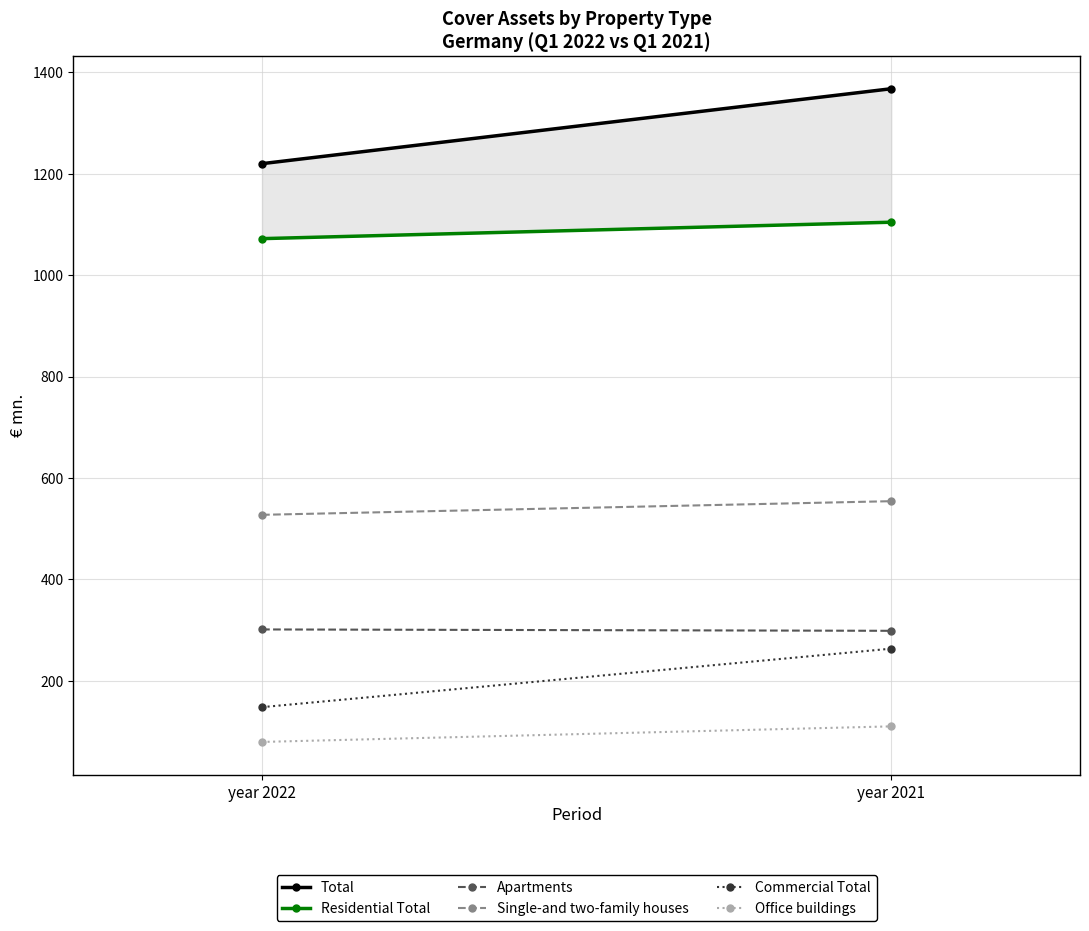

Rank the categories by Residential Total value from highest to lowest.

year 2021, year 2022